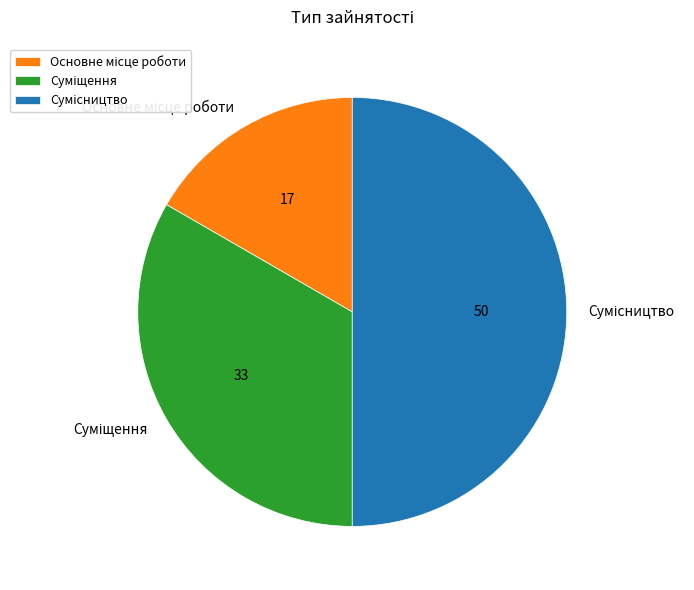

Count the number of slices in the pie.

3